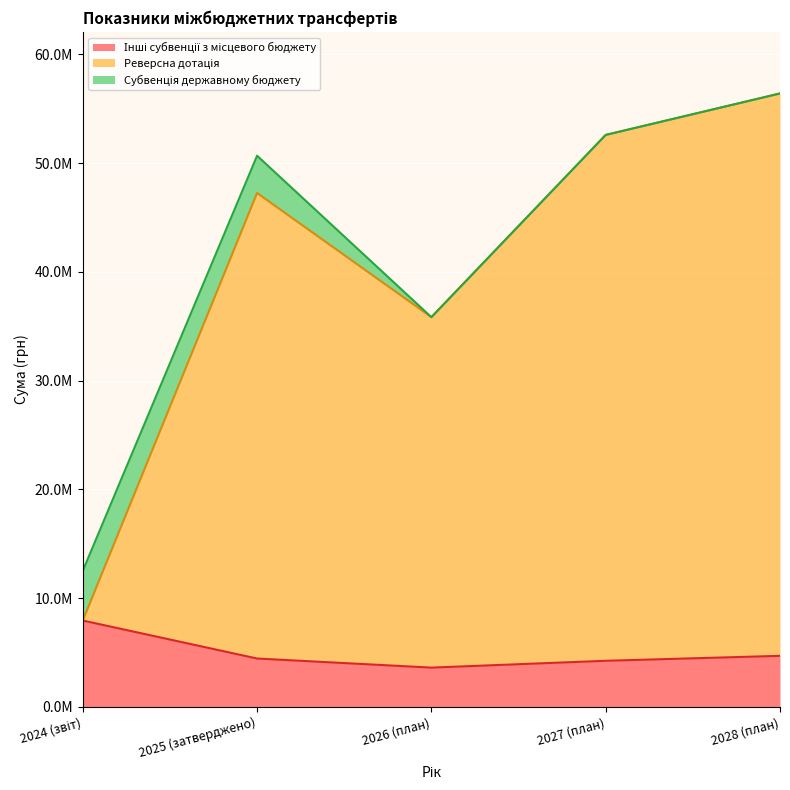

True or false: Реверсна дотація and Інші субвенції з місцевого бюджету cross at least once.

False